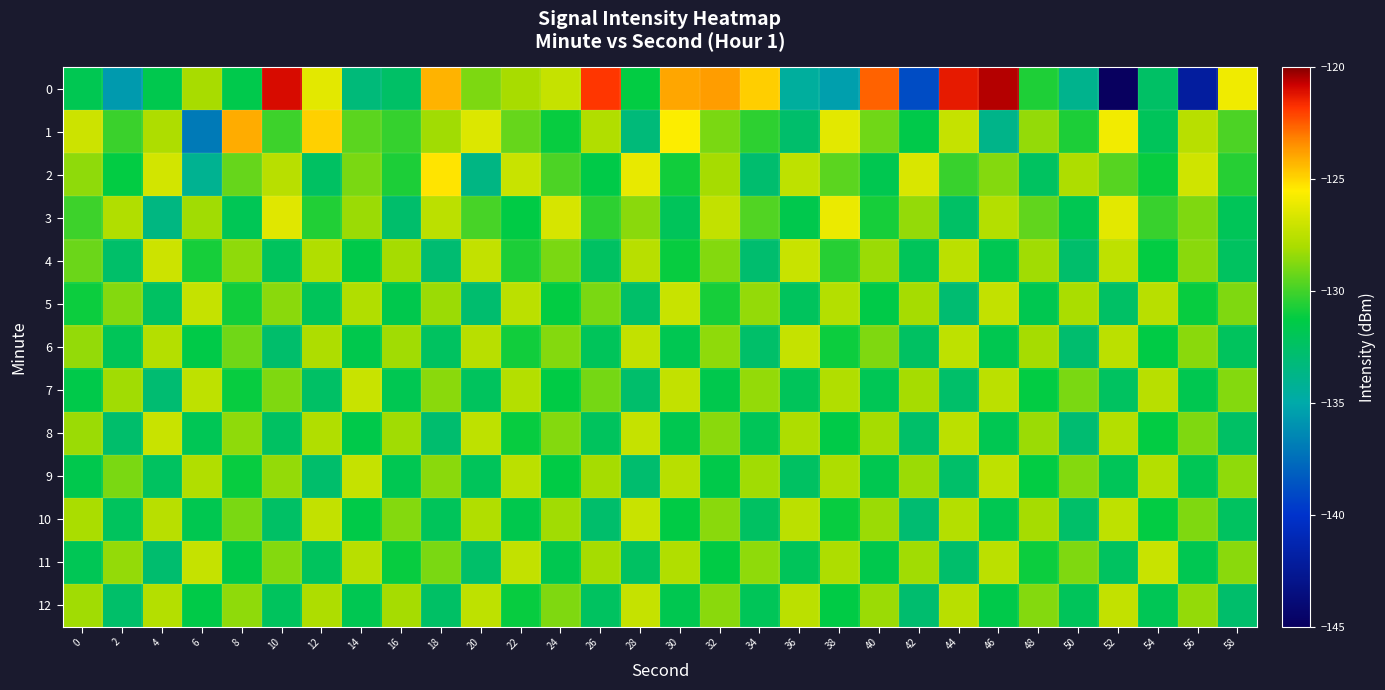

Reading right to left, extract all data points from this chart.

0: 58=-126.0	56=-142.0	54=-132.5	52=-145.1	50=-133.9	48=-130.7	46=-120.5	44=-121.3	42=-138.9	40=-122.6	38=-135.5	36=-134.5	34=-124.8	32=-123.7	30=-123.9	28=-131.2	26=-121.8	24=-127.2	22=-128.0	20=-128.9	18=-124.2	16=-132.5	14=-133.2	12=-126.3	10=-121.0	8=-131.6	6=-128.0	4=-131.6	2=-135.6	0=-131.8
1: 58=-129.8	56=-127.6	54=-132.1	52=-125.9	50=-130.7	48=-128.4	46=-133.8	44=-127.2	42=-131.5	40=-129.1	38=-126.3	36=-132.7	34=-130.4	32=-128.9	30=-125.6	28=-133.2	26=-127.8	24=-131.1	22=-129.3	20=-126.5	18=-128.2	16=-130.3	14=-129.5	12=-124.9	10=-130.1	8=-124.1	6=-137.0	4=-127.9	2=-130.1	0=-127.0
2: 58=-130.5	56=-126.9	54=-131.1	52=-129.6	50=-127.9	48=-132.3	46=-128.7	44=-130.2	42=-126.6	40=-131.7	38=-129.5	36=-127.4	34=-132.8	32=-128.1	30=-130.9	28=-126.2	26=-131.4	24=-129.8	22=-127.1	20=-133.6	18=-125.3	16=-130.7	14=-128.9	12=-132.4	10=-127.6	8=-129.3	6=-134.1	4=-126.8	2=-131.2	0=-128.5
3: 58=-132.0	56=-128.8	54=-130.2	52=-126.3	50=-131.8	48=-129.4	46=-127.7	44=-132.5	42=-128.4	40=-130.8	38=-126.1	36=-131.6	34=-129.7	32=-127.3	30=-132.1	28=-128.6	26=-130.4	24=-126.7	22=-131.3	20=-129.9	18=-127.5	16=-132.7	14=-128.3	12=-130.6	10=-126.4	8=-131.9	6=-128.2	4=-133.5	2=-127.8	0=-130.1
4: 58=-132.3	56=-128.6	54=-131.2	52=-127.4	50=-132.7	48=-128.2	46=-131.8	44=-127.5	42=-132.1	40=-128.3	38=-130.5	36=-127.1	34=-132.8	32=-128.7	30=-131.1	28=-127.6	26=-132.4	24=-128.9	22=-130.7	20=-127.3	18=-132.9	16=-128.1	14=-131.5	12=-127.8	10=-132.2	8=-128.5	6=-130.8	4=-127.0	2=-132.6	0=-129.2
5: 58=-128.8	56=-131.1	54=-127.6	52=-132.5	50=-128.0	48=-131.7	46=-127.3	44=-132.9	42=-128.1	40=-131.4	38=-127.7	36=-132.2	34=-128.4	32=-130.8	30=-127.1	28=-132.6	26=-128.9	24=-131.2	22=-127.5	20=-132.8	18=-128.3	16=-131.6	14=-127.8	12=-132.1	10=-128.6	8=-130.9	6=-127.2	4=-132.4	2=-128.7	0=-131.0
6: 58=-132.2	56=-128.6	54=-131.3	52=-127.5	50=-132.8	48=-128.1	46=-131.7	44=-127.4	42=-132.4	40=-128.8	38=-131.0	36=-127.2	34=-132.6	32=-128.5	30=-131.8	28=-127.3	26=-132.1	24=-128.7	22=-130.9	20=-127.6	18=-132.3	16=-128.2	14=-131.6	12=-127.9	10=-132.7	8=-129.1	6=-131.4	4=-127.7	2=-132.0	0=-128.4
7: 58=-128.7	56=-131.7	54=-127.6	52=-132.3	50=-128.9	48=-131.2	46=-127.5	44=-132.6	42=-128.1	40=-131.9	38=-127.8	36=-132.1	34=-128.4	32=-131.6	30=-127.3	28=-132.7	26=-129.0	24=-131.3	22=-127.7	20=-132.2	18=-128.6	16=-131.8	14=-127.1	12=-132.5	10=-128.8	8=-131.1	6=-127.4	4=-132.9	2=-128.2	0=-131.5
8: 58=-132.5	56=-128.8	54=-131.2	52=-127.7	50=-132.9	48=-128.3	46=-131.8	44=-127.5	42=-132.6	40=-128.1	38=-131.4	36=-127.9	34=-132.0	32=-128.6	30=-131.7	28=-127.2	26=-132.2	24=-128.7	22=-131.1	20=-127.4	18=-132.8	16=-128.2	14=-131.5	12=-127.8	10=-132.4	8=-128.5	6=-131.9	4=-127.1	2=-132.7	0=-128.3
9: 58=-128.5	56=-131.9	54=-127.7	52=-132.0	50=-128.7	48=-131.2	46=-127.4	44=-132.6	42=-128.3	40=-131.7	38=-127.9	36=-132.4	34=-128.2	32=-131.5	30=-127.6	28=-132.8	26=-128.1	24=-131.3	22=-127.5	20=-132.1	18=-128.6	16=-131.8	14=-127.2	12=-132.7	10=-128.4	8=-131.1	6=-127.8	4=-132.3	2=-128.9	0=-131.6
10: 58=-132.3	56=-128.8	54=-131.2	52=-127.4	50=-132.6	48=-128.1	46=-131.8	44=-127.7	42=-132.9	40=-128.3	38=-131.1	36=-127.5	34=-132.4	32=-128.6	30=-131.3	28=-127.1	26=-132.7	24=-128.2	22=-131.6	20=-127.8	18=-132.1	16=-128.7	14=-131.4	12=-127.3	10=-132.5	8=-128.9	6=-131.7	4=-127.6	2=-132.2	0=-128.0
11: 58=-128.6	56=-131.8	54=-127.1	52=-132.3	50=-128.8	48=-131.0	46=-127.5	44=-132.7	42=-128.2	40=-131.6	38=-127.9	36=-132.1	34=-128.5	32=-131.3	30=-127.8	28=-132.4	26=-128.1	24=-131.7	22=-127.3	20=-132.6	18=-128.9	16=-131.1	14=-127.6	12=-132.2	10=-128.7	8=-131.5	6=-127.2	4=-132.8	2=-128.4	0=-131.9
12: 58=-132.7	56=-128.4	54=-131.9	52=-127.3	50=-132.1	48=-128.7	46=-131.5	44=-127.6	42=-132.8	40=-128.3	38=-131.3	36=-127.5	34=-132.0	32=-128.6	30=-131.7	28=-127.2	26=-132.3	24=-128.8	22=-131.1	20=-127.4	18=-132.5	16=-128.1	14=-131.8	12=-127.9	10=-132.2	8=-128.5	6=-131.4	4=-127.7	2=-132.6	0=-128.2